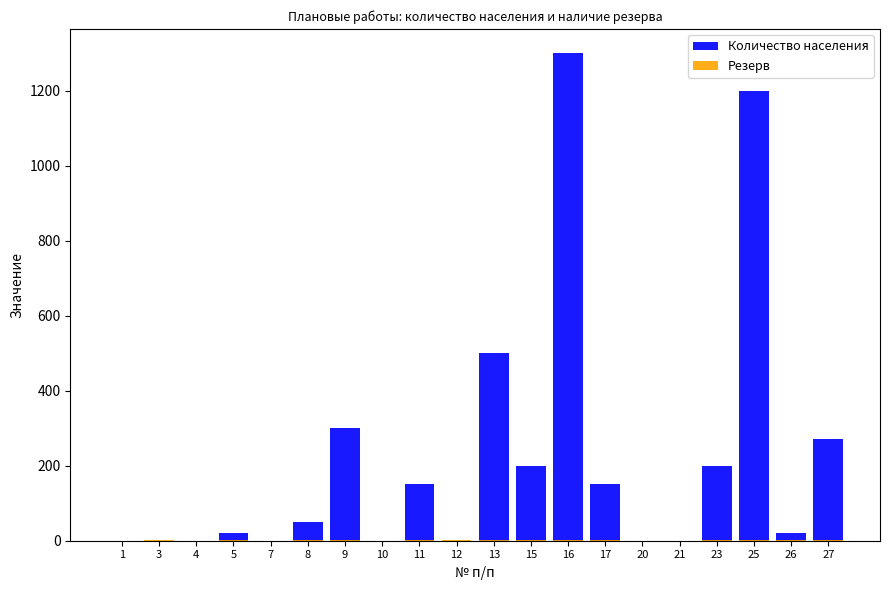

Are the bars horizontal?

No